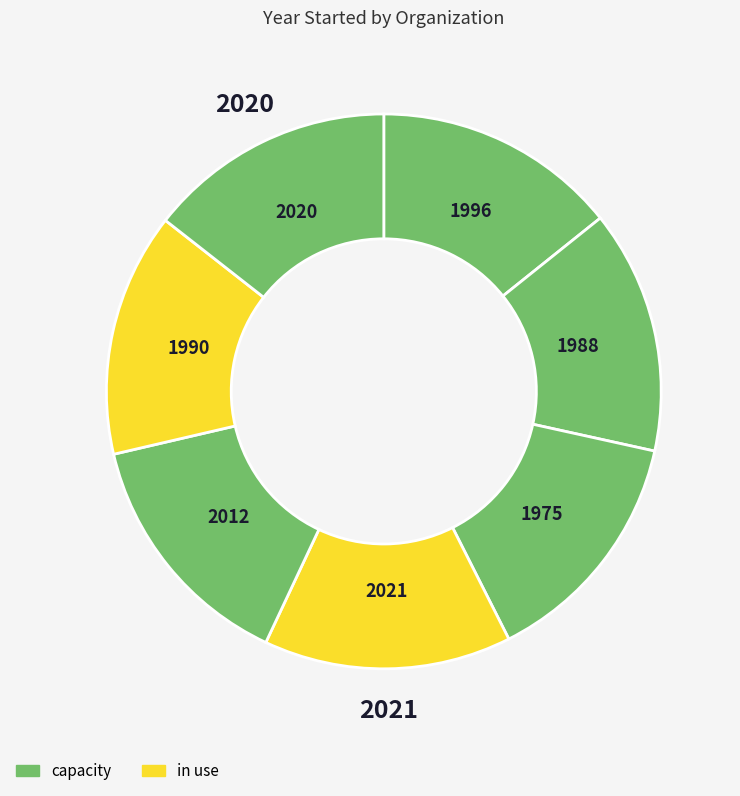

How many slices are in this pie chart?

7